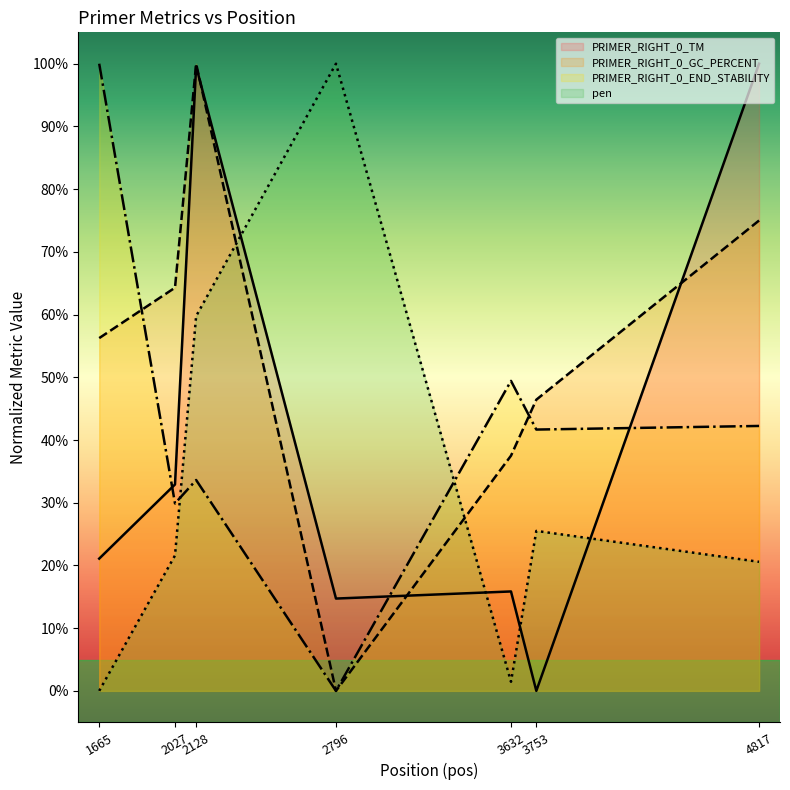

How many categories are shown in the chart?

7